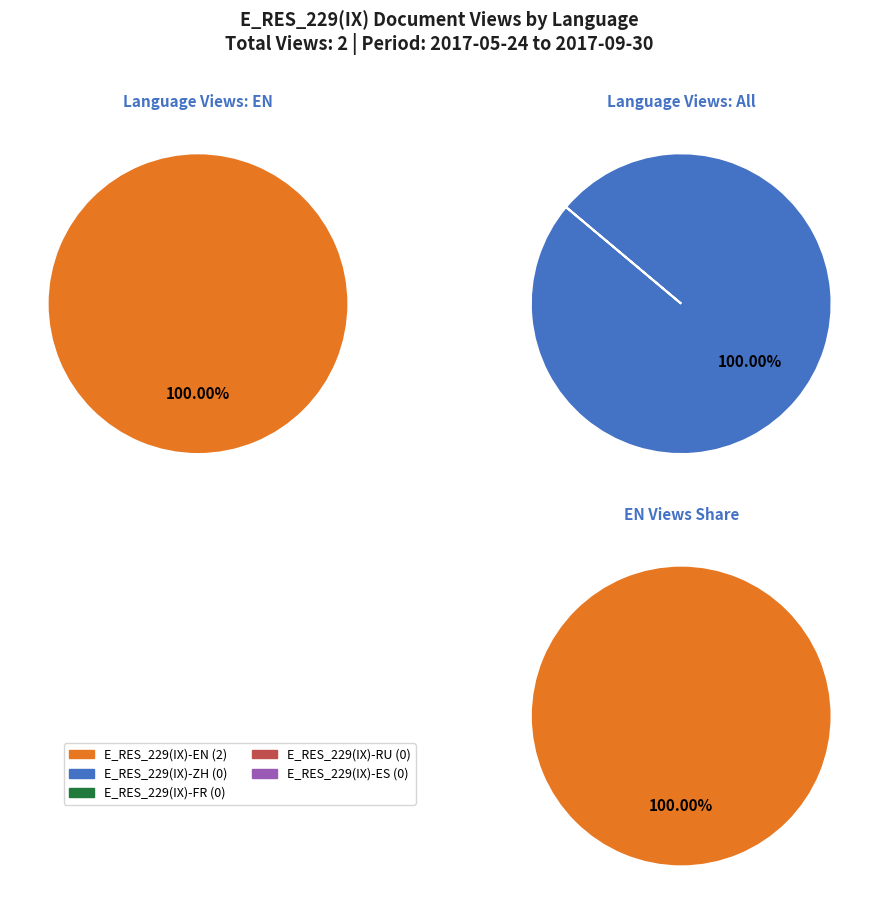

Which series changed the most between 0 and 9?

E_RES_229(IX)-EN